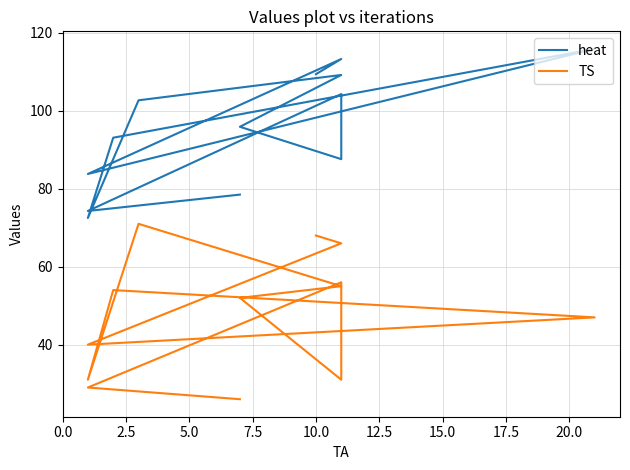

What is the difference between the maximum and minimum values in the TS series?

45.0